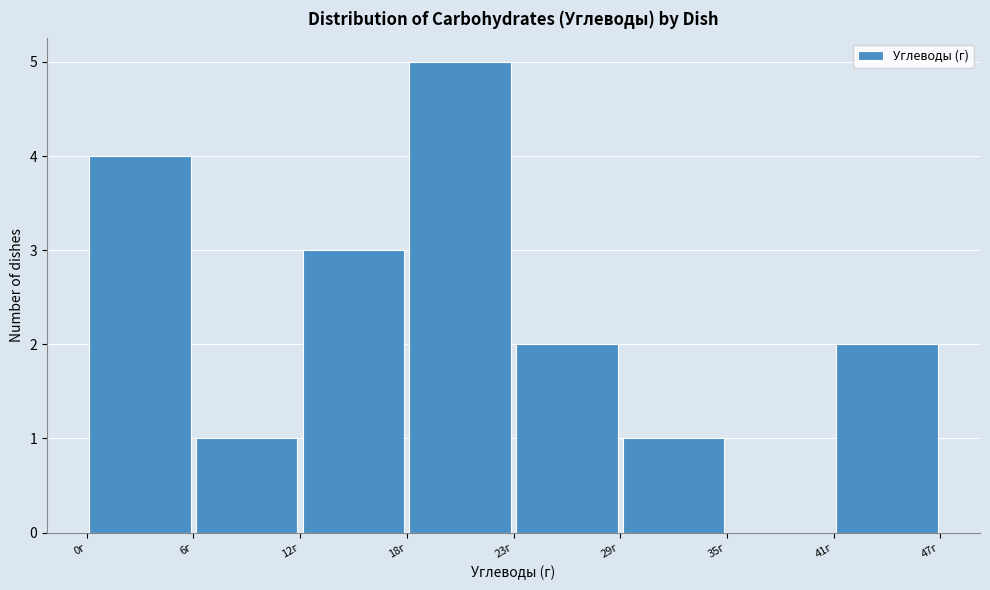

How tall is the bar that spans 41 to 47 on the x-axis? Neither the bar edges nor the heights are printed on the chart, so give them approximately, as read against the axes.

2